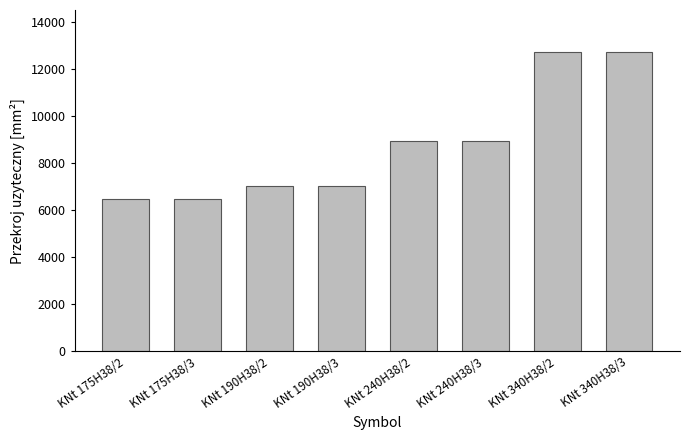

What position from the left is KNt 240H38/3?

6